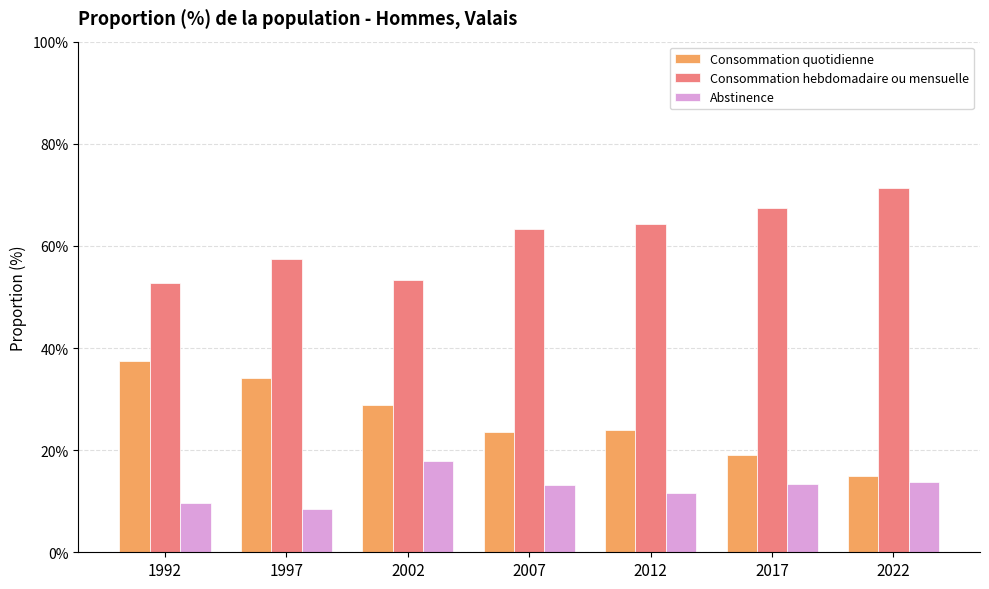

Rank the series by their maximum value, from lowest to highest.

Abstinence, Consommation quotidienne, Consommation hebdomadaire ou mensuelle